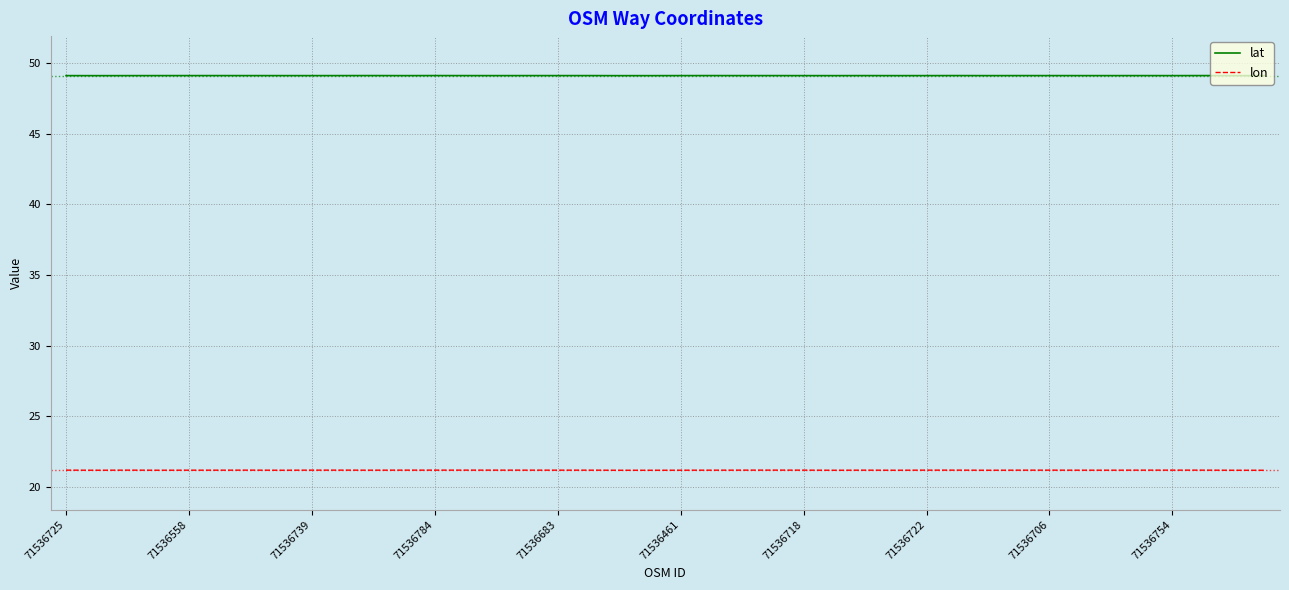

List the series in order of their overall mean, highest first.

lat, lon